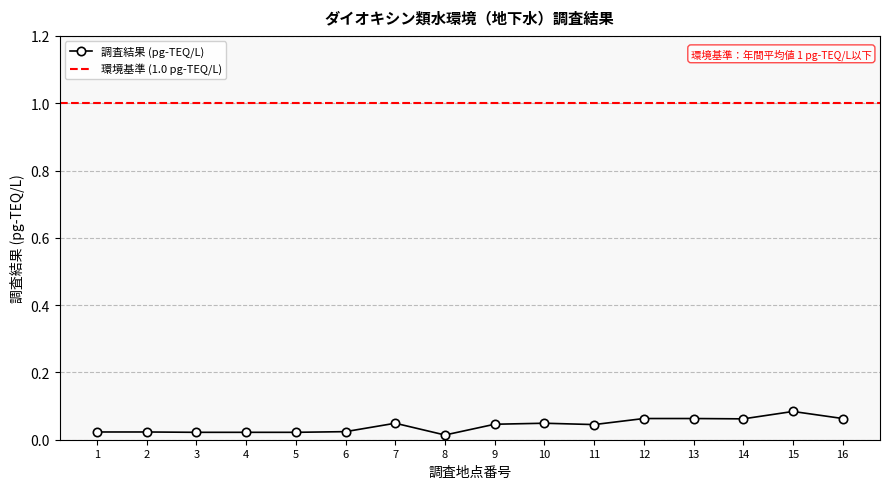

List the labels in order of value, largest first.

15, 12, 13, 16, 14, 7, 10, 9, 11, 6, 1, 2, 3, 4, 5, 8